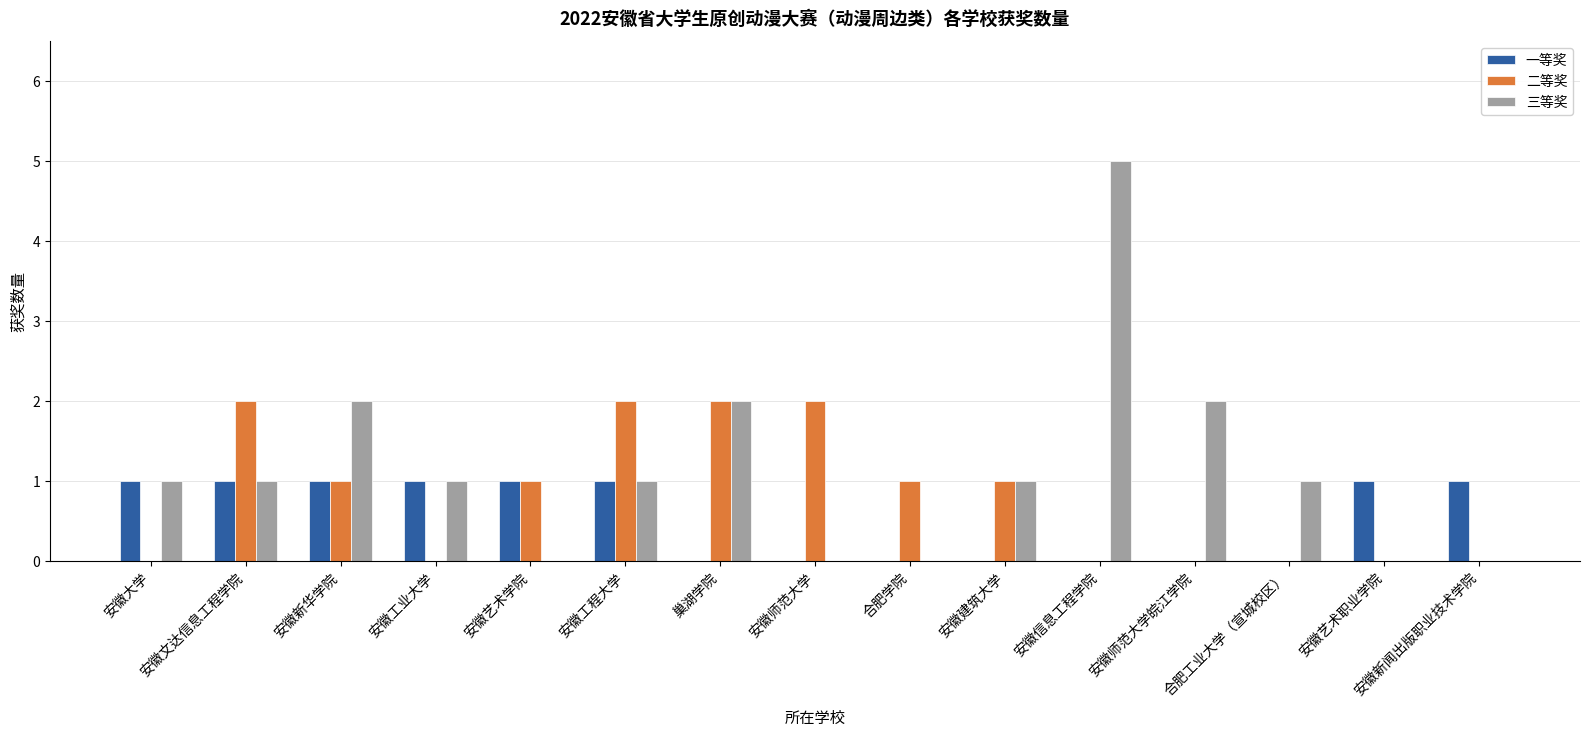

Which series changed the most between 安徽新华学院 and 安徽艺术学院?

三等奖